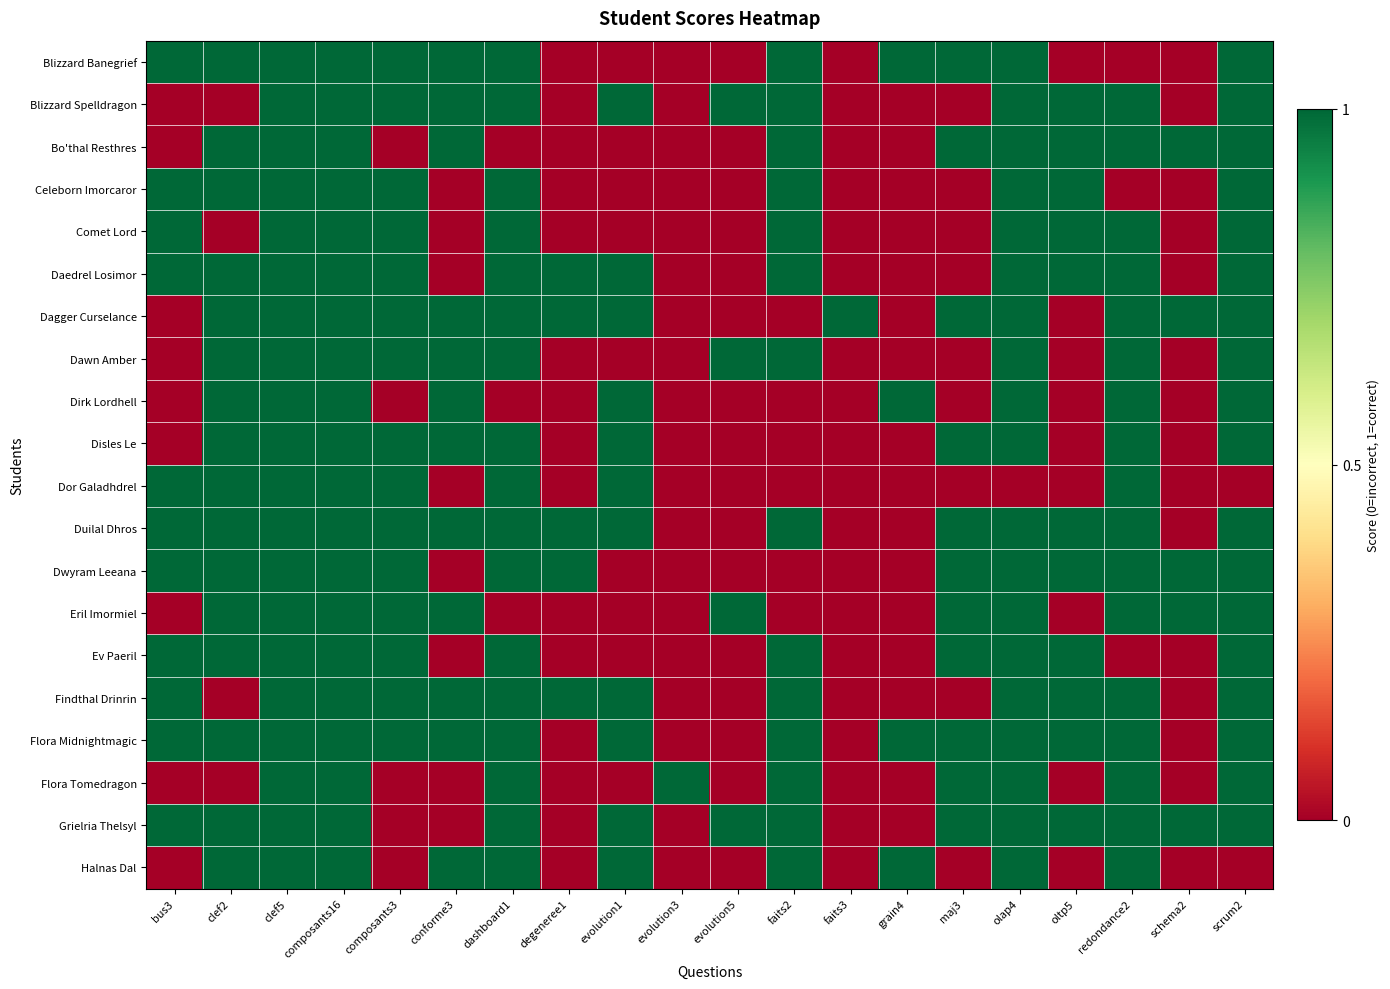

What is the total value across all series at dashboard1?

17